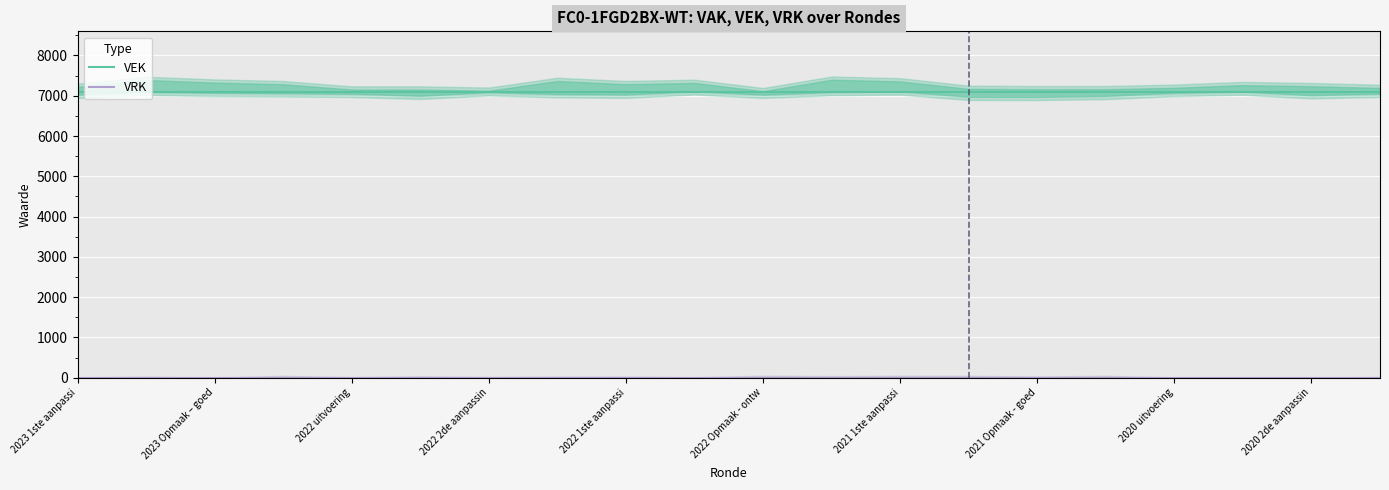

Rank the series at 2020 2de aanpassin from lowest to highest value.

VRK, VEK